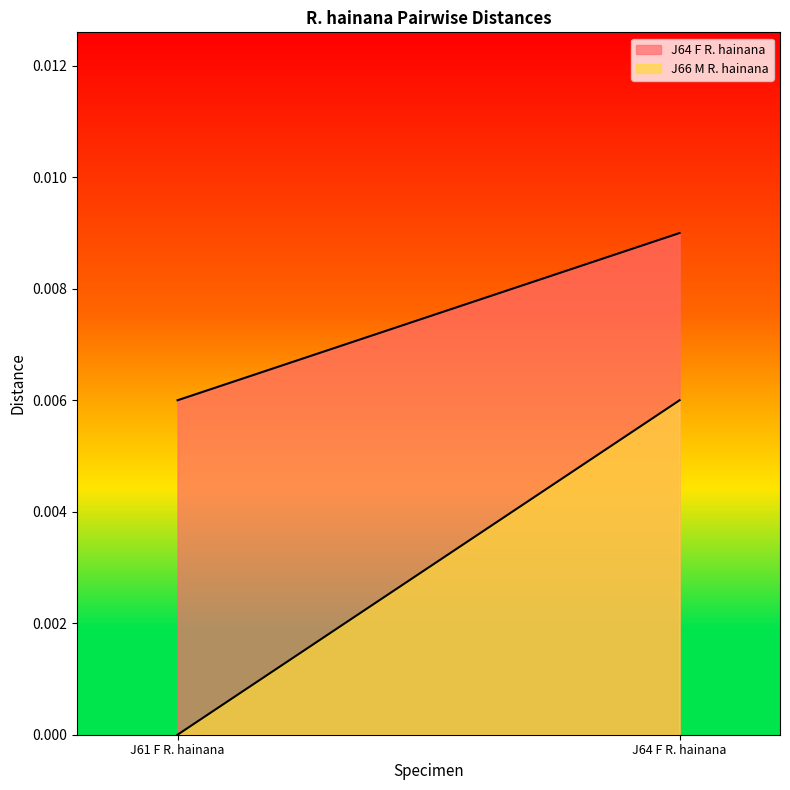

At J61 F R. hainana, list the series in order from smallest to largest.

J66 M R. hainana, J64 F R. hainana